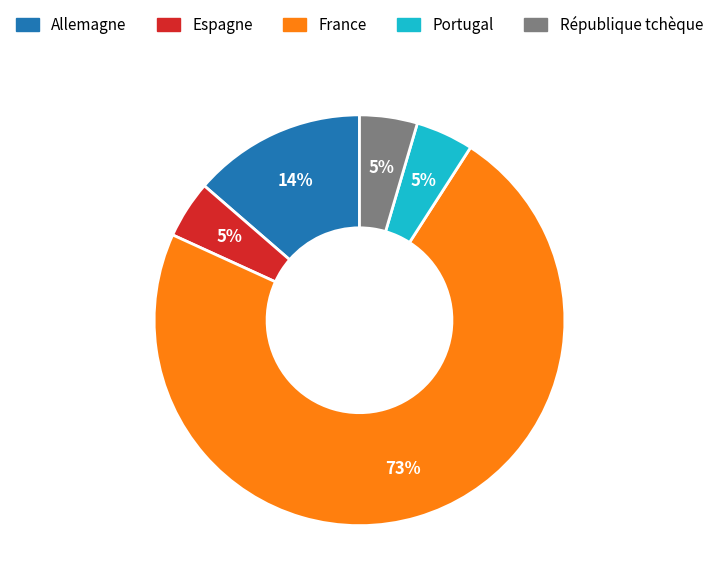

What percentage is the Espagne slice, to the nearest percent?

5%